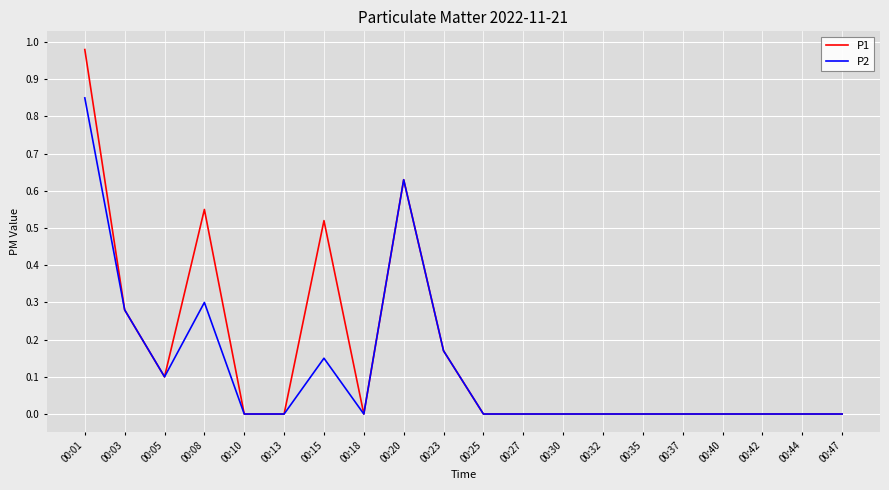

Rank the series by their average value, from lowest to highest.

P2, P1